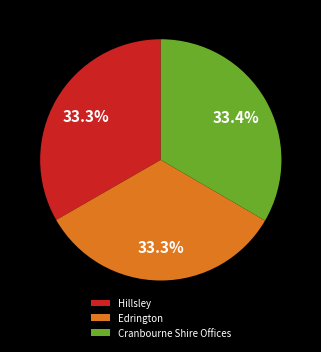

Is it true that Hillsley is 45% of the pie?

False